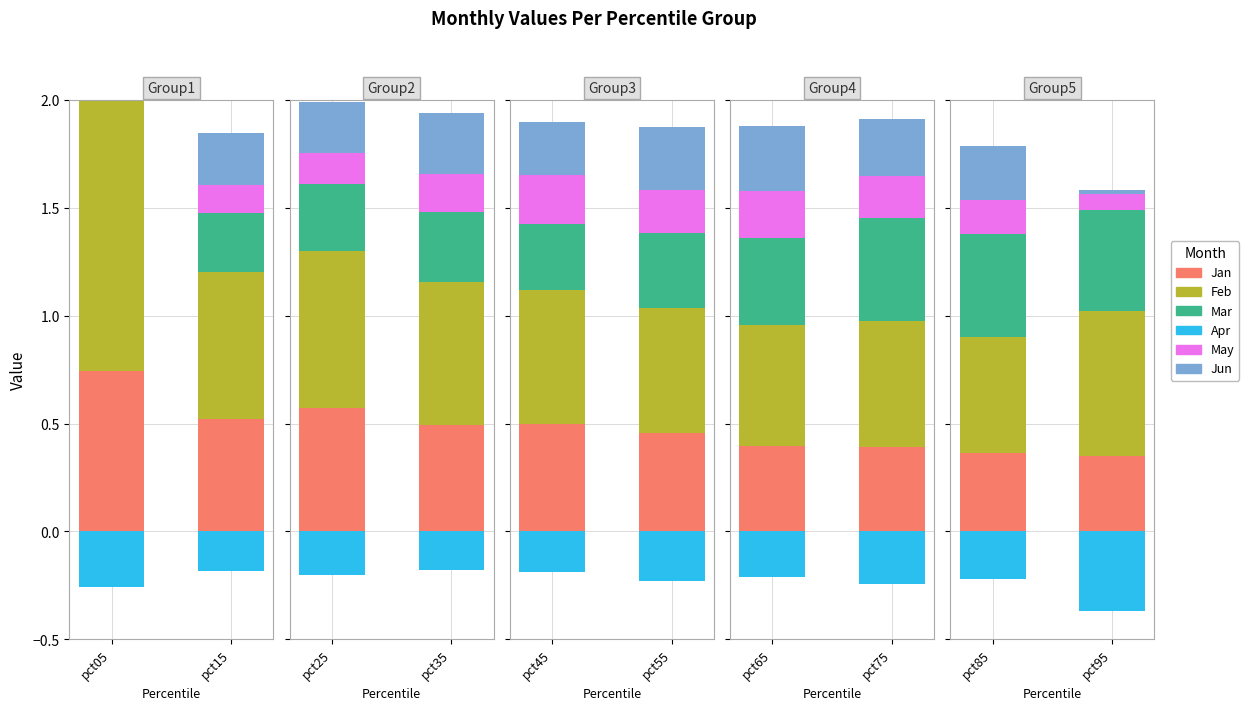

At which category is the sum across all series the highest?

pct05